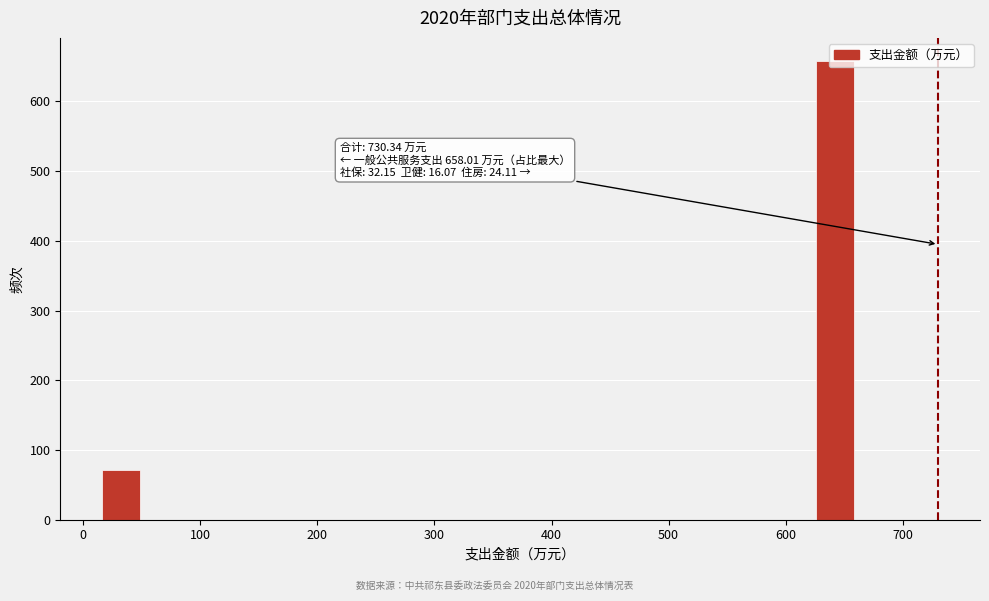

Around what value on the x-axis is the tallest bar? Give the approximate position of its centre, as read against the axis.

640